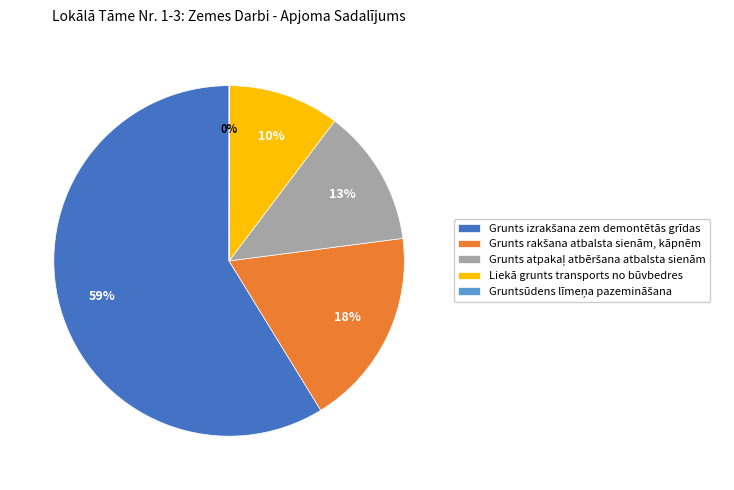

Does any single category account for the majority?

Yes